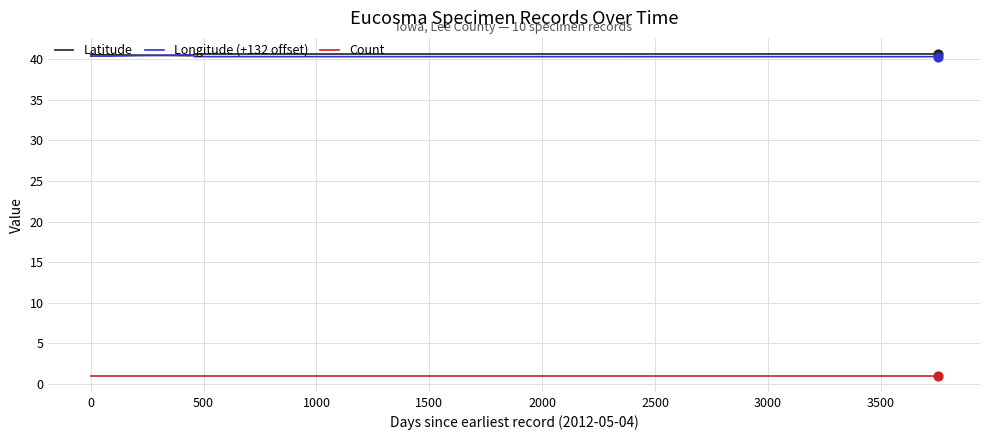

What is the total value across all series at 1500?

82.0